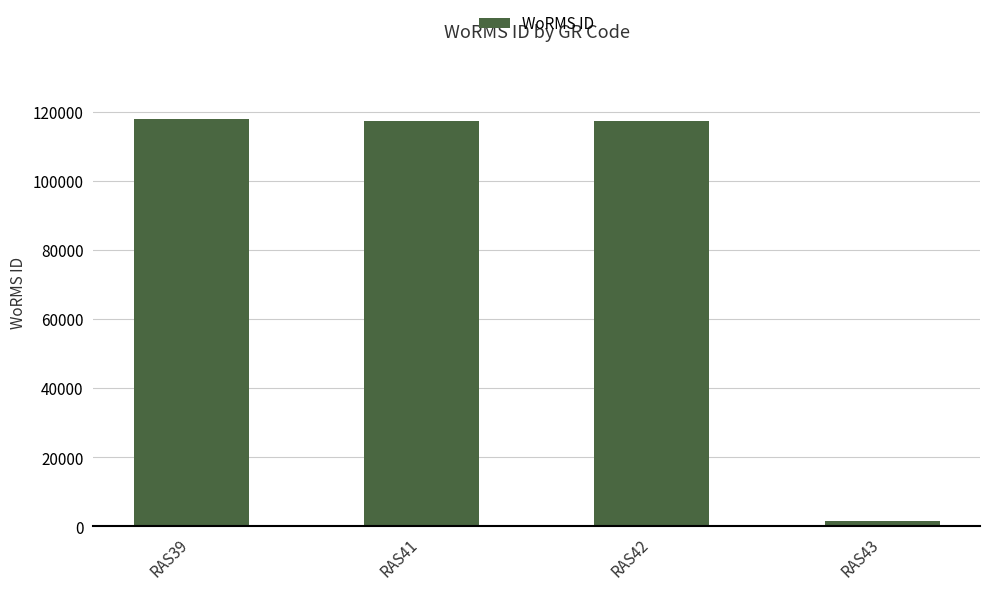

What is the ratio of the value at RAS41 to the value at RAS39?

1.0